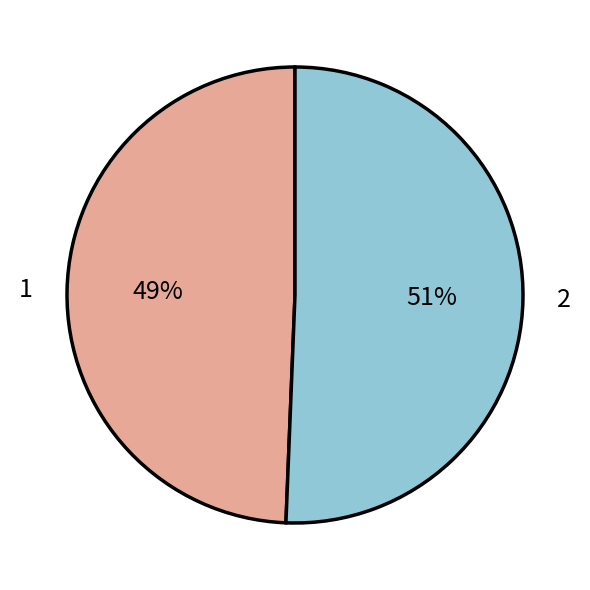

Combined, do 1 and 2 account for over 50%?

Yes